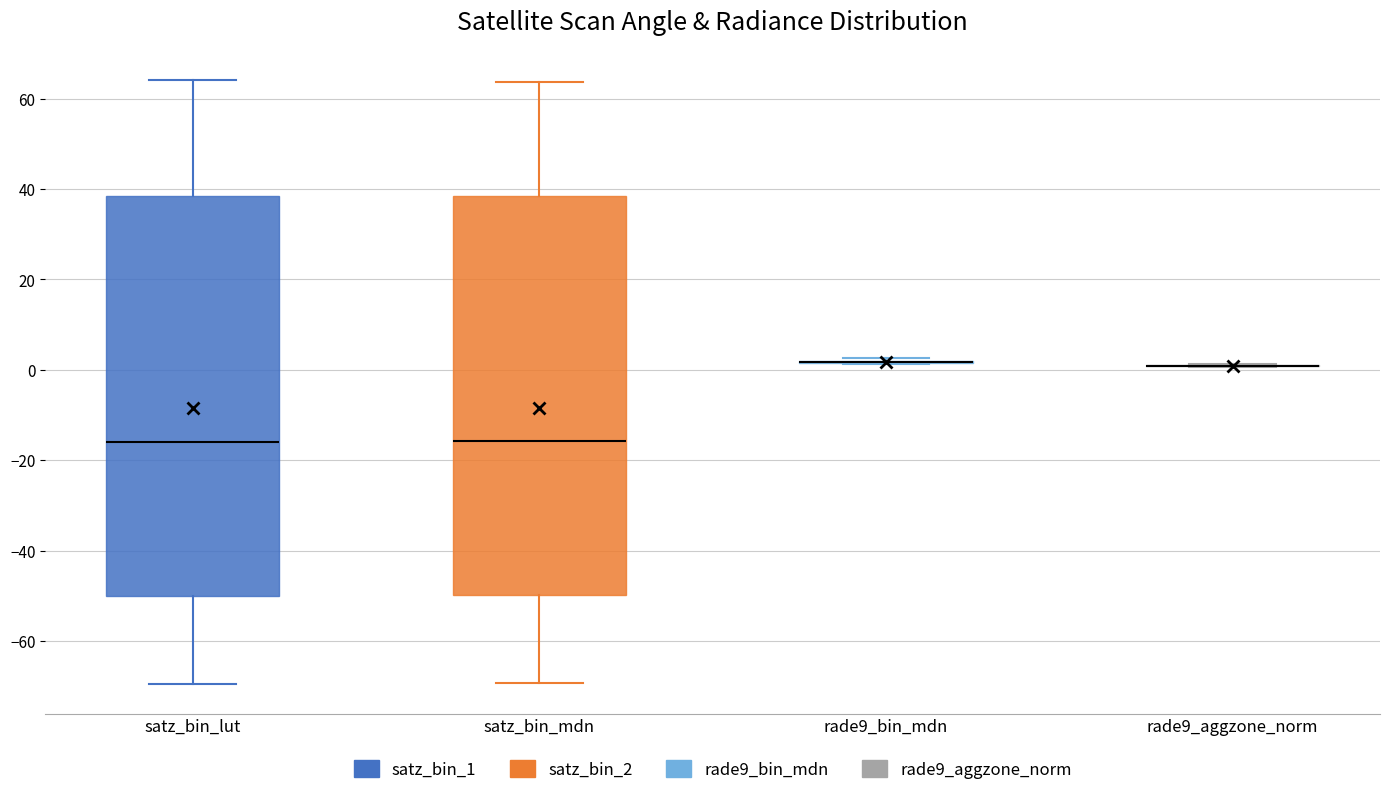

Reading left to right, read every box against the y-axis: the position of its median line, the range the box covers, and the ends of its whiskers. The values are not printed on the chart, so give them approximately, as read against the axis.

satz_bin_lut: median -16, box -50 to 38, whiskers -70 to 64
satz_bin_mdn: median -16, box -50 to 38, whiskers -70 to 64
rade9_bin_mdn: box collapsed to a line at 2, whiskers 2 to 2
rade9_aggzone_norm: box collapsed to a line at 0, whiskers 0 to 2